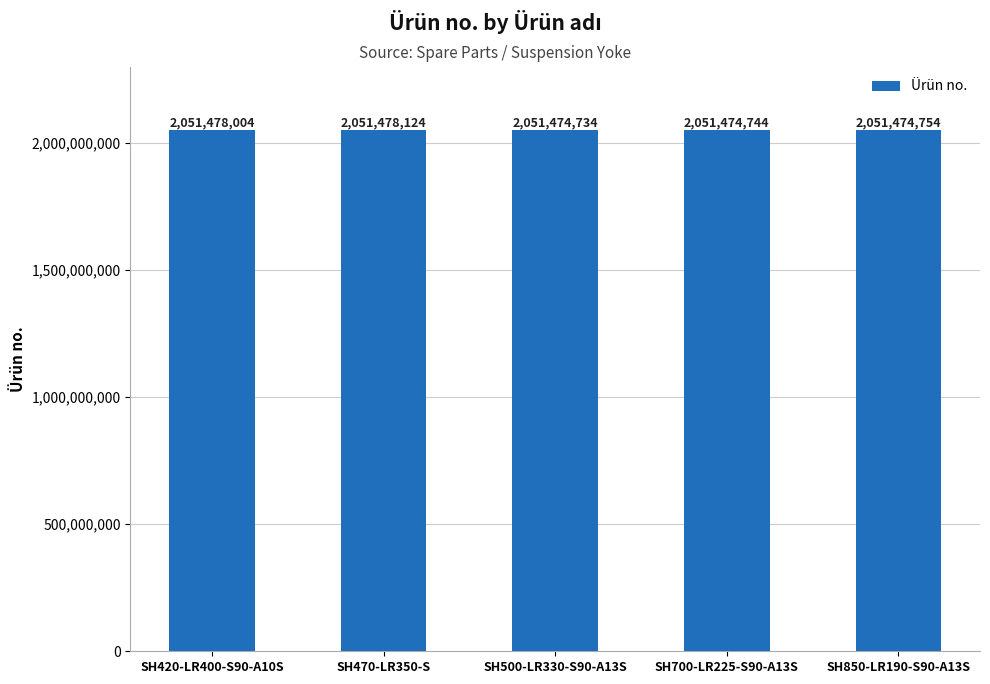

What is the ratio of the value at SH700-LR225-S90-A13S to the value at SH500-LR330-S90-A13S?

1.0